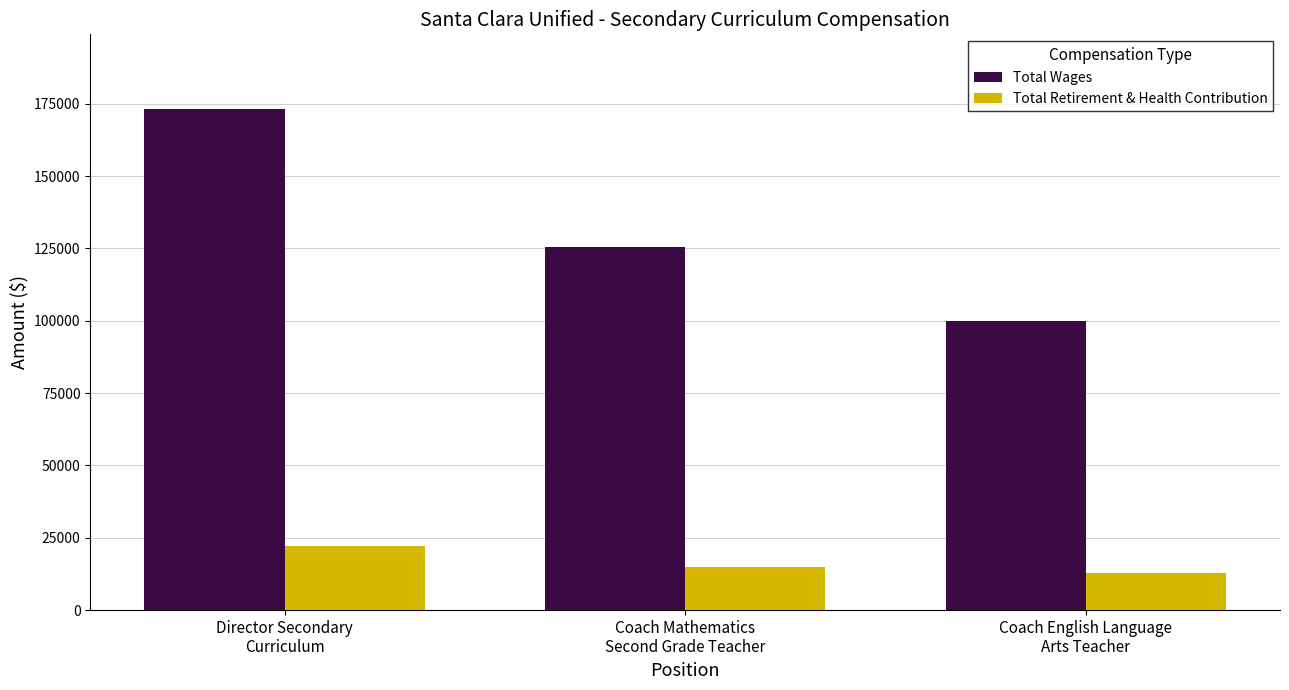

Which series changed the most between Director Secondary
Curriculum and Coach Mathematics
Second Grade Teacher?

Total Wages